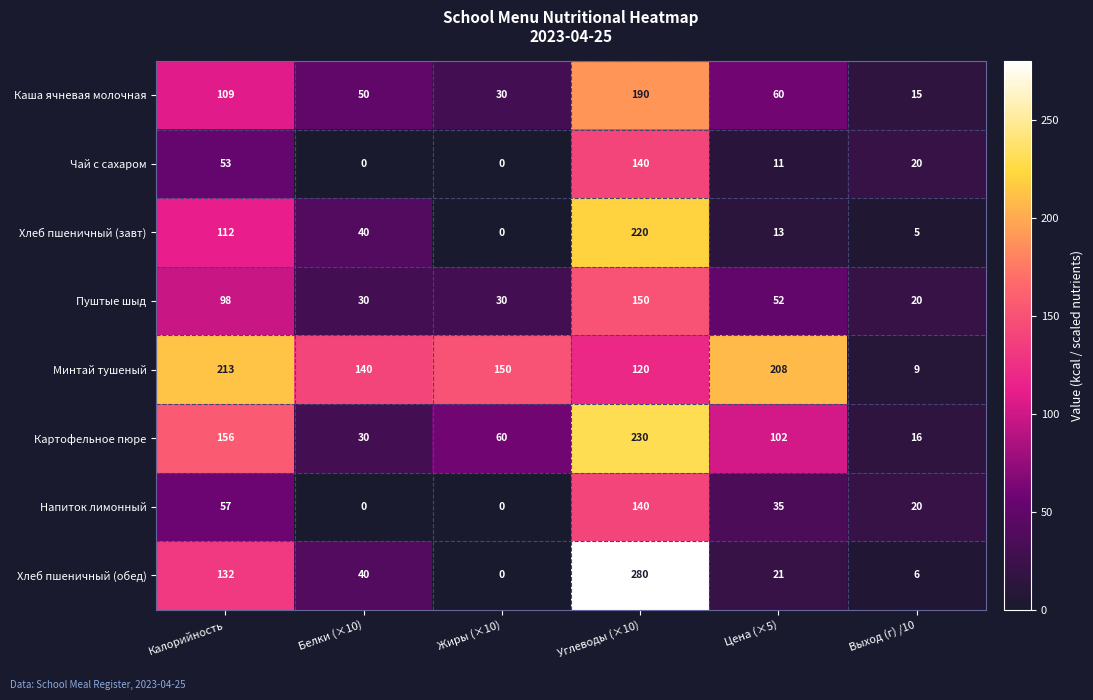

At Цена (×5), list the series in order from largest to smallest.

Минтай тушеный, Картофельное пюре, Каша ячневая молочная, Пуштые шыд, Напиток лимонный, Хлеб пшеничный (обед), Хлеб пшеничный (завт), Чай с сахаром